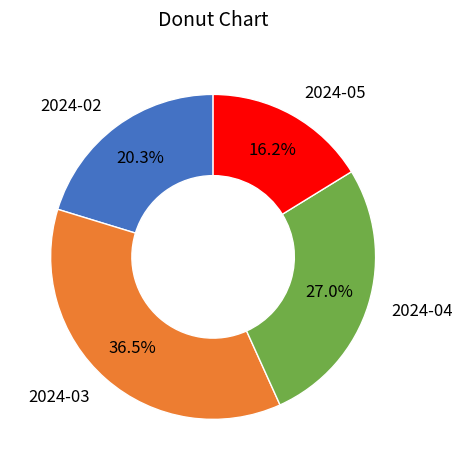

What is the largest slice in the pie chart?

2024-03